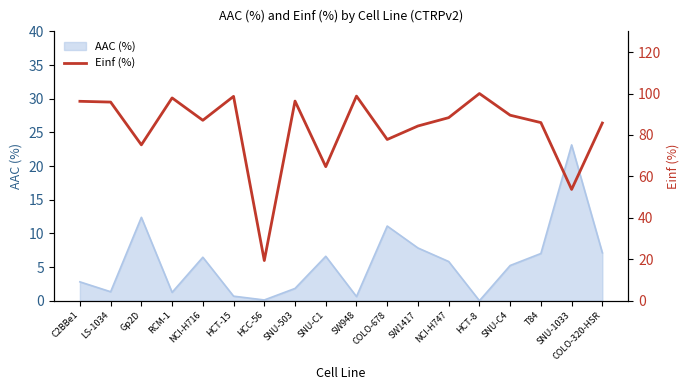

Reading left to right, extract all data points from this chart.

96.3	95.9	75.2	97.9	87.1	98.6	19.4	96.4	64.7	98.8	77.8	84.3	88.4	100.0	89.5	86.0	53.7	85.8